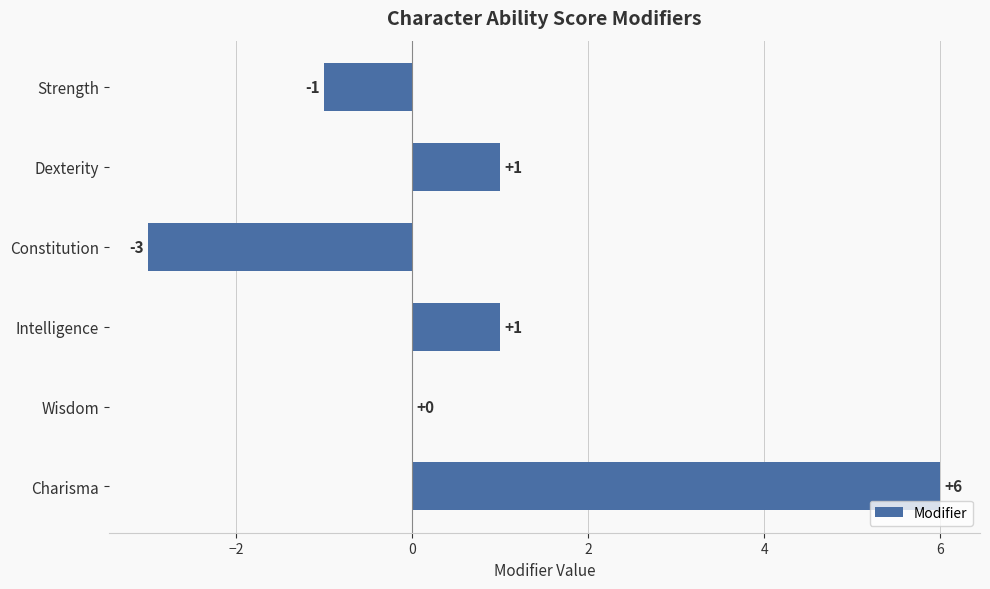

Which category has the highest value across all series?

Charisma